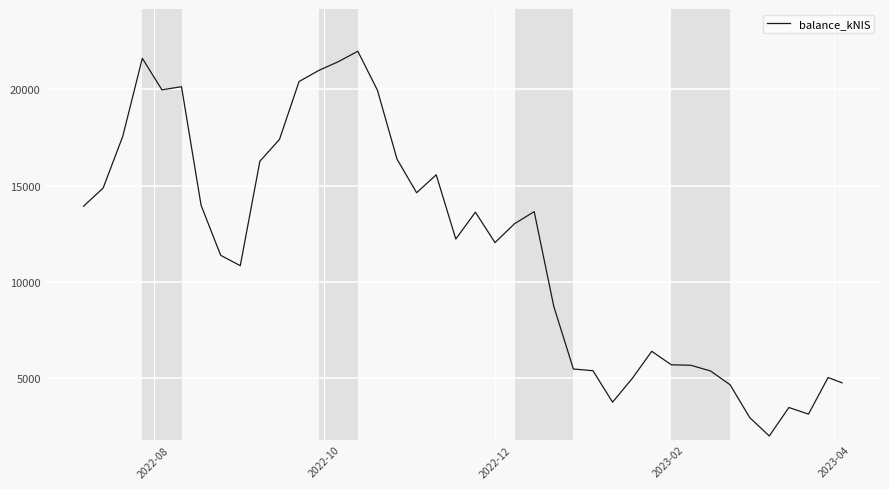

Count the number of data series in this chart.

1